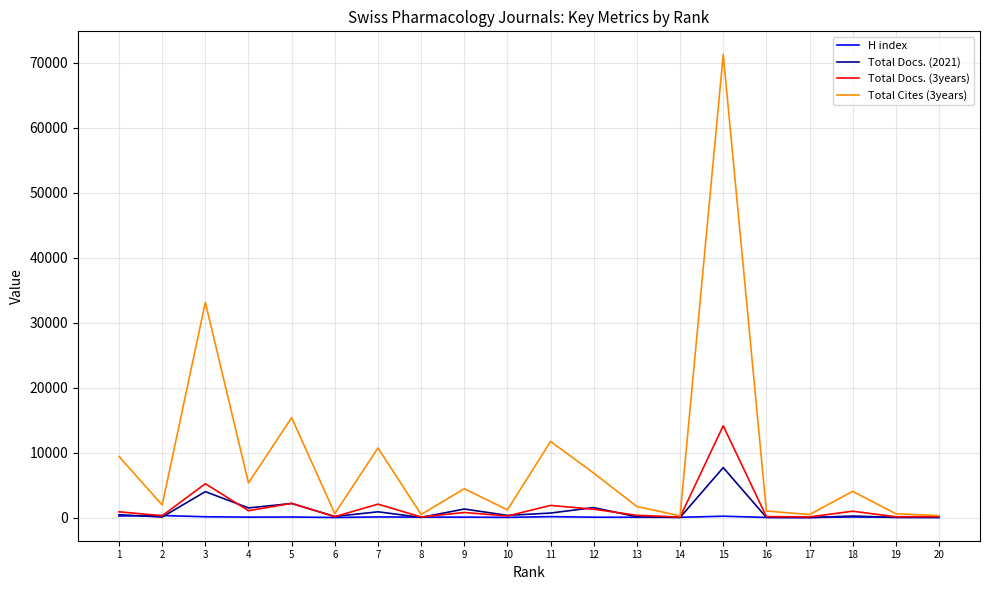

Which series changed the most between 12 and 17?

Total Cites (3years)